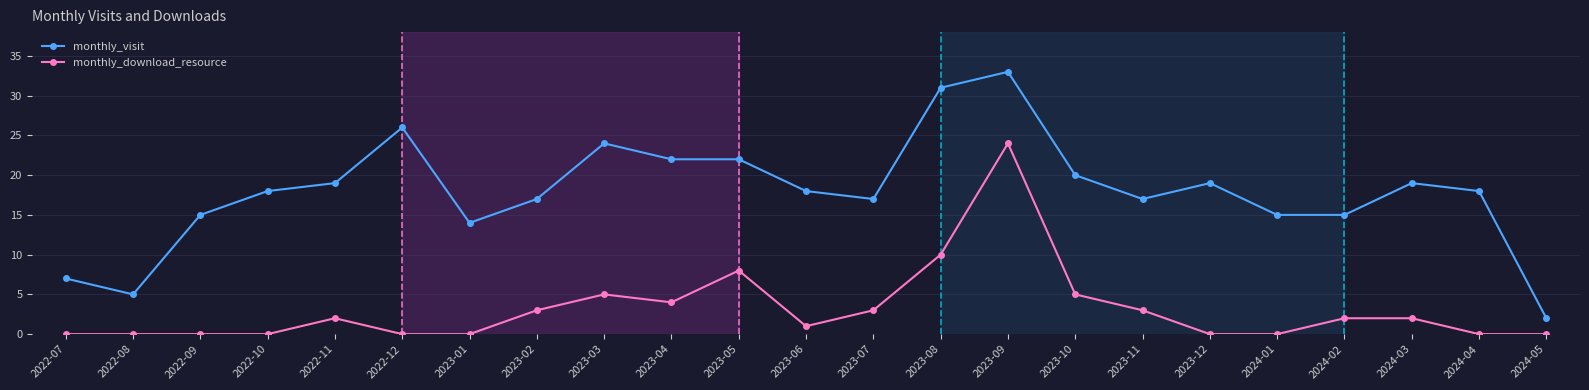

Which label corresponds to the largest value in the chart?

2023-09